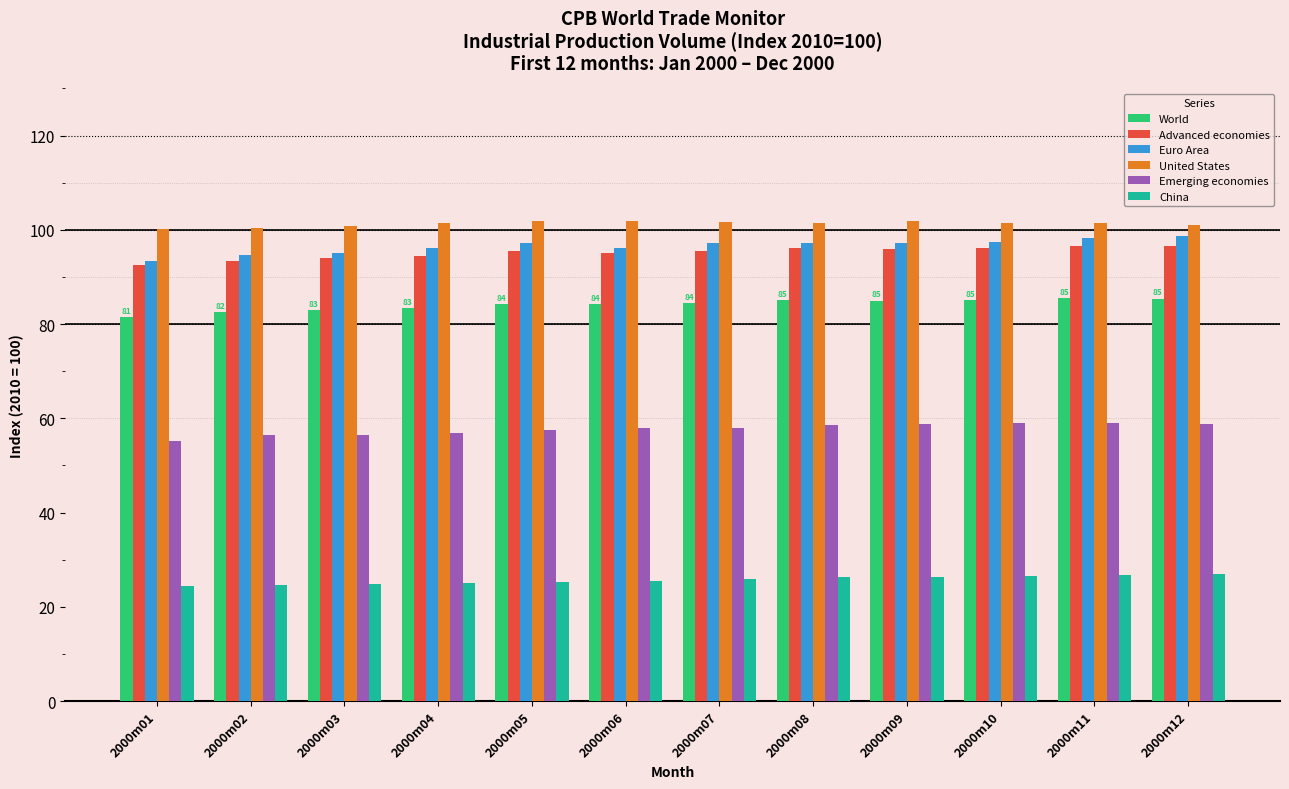

What is the smallest value displayed?

24.5